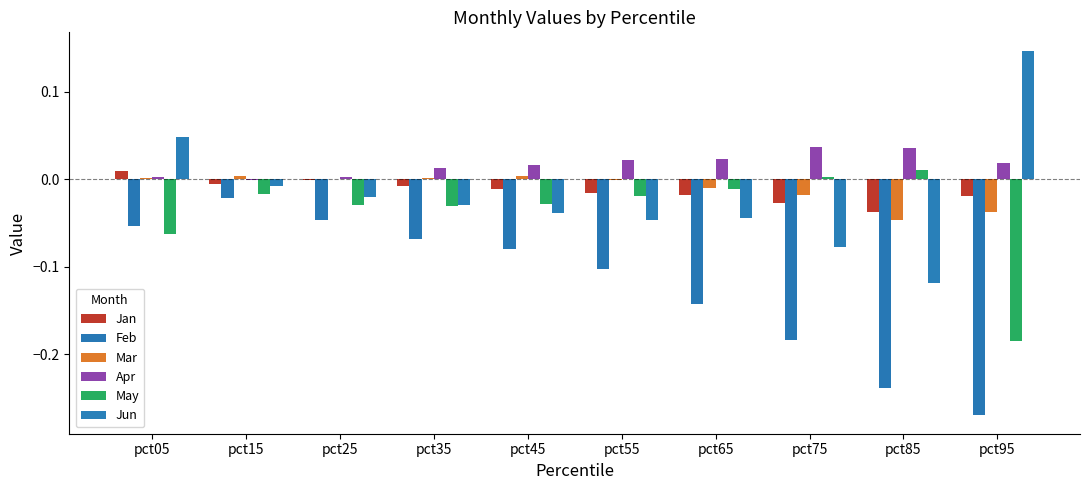

Which series has the largest range (max minus min)?

Jun